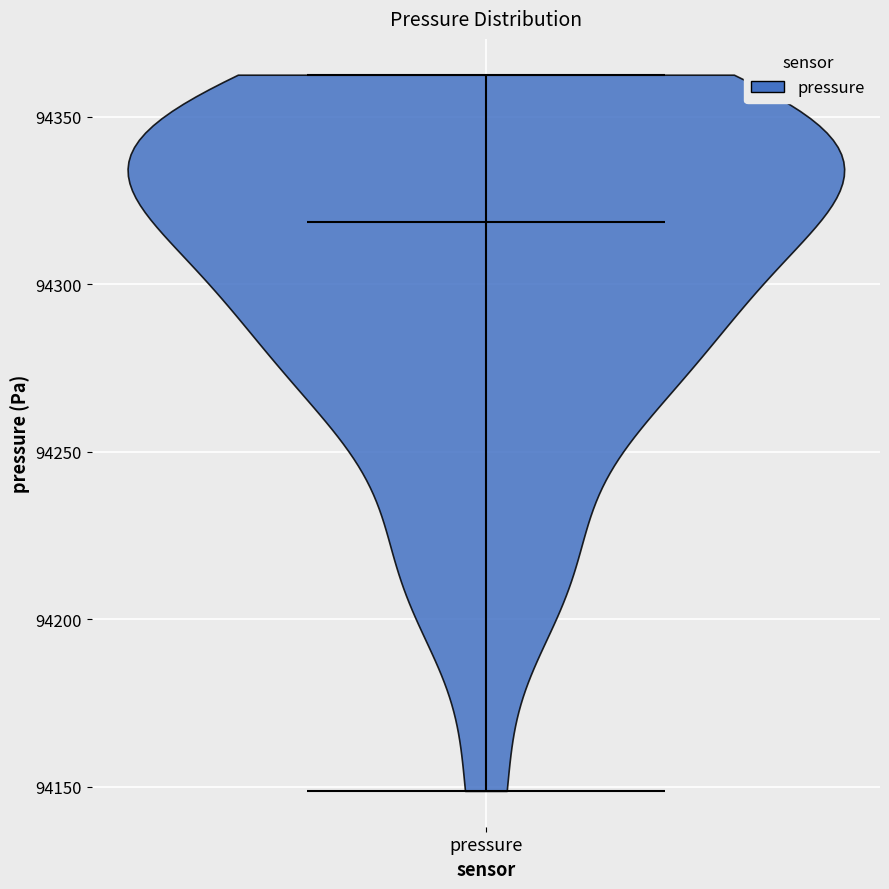

What is the lowest point the violin for pressure reaches on the y-axis? The values are not printed on the chart, so give them approximately, as read against the axis.

94150